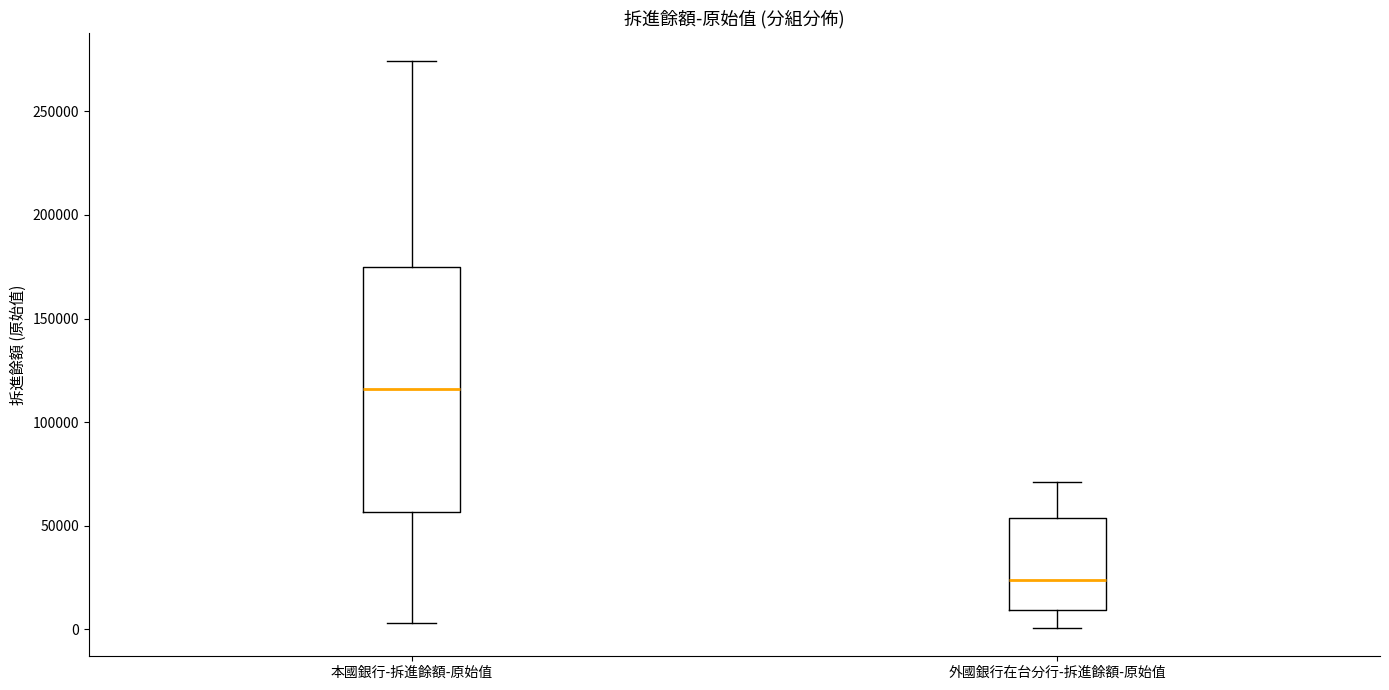

Reading left to right, read every box against the y-axis: the position of its median line, the range the box covers, and the ends of its whiskers. The values are not printed on the chart, so give them approximately, as read against the axis.

本國銀行-拆進餘額-原始值: median 115000, box 55000 to 175000, whiskers 5000 to 275000
外國銀行在台分行-拆進餘額-原始值: median 25000, box 10000 to 55000, whiskers 0 to 70000